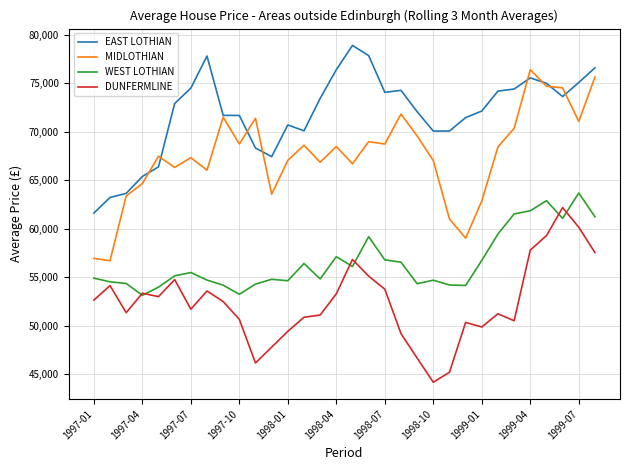

Which series has the largest total across all categories?

EAST LOTHIAN